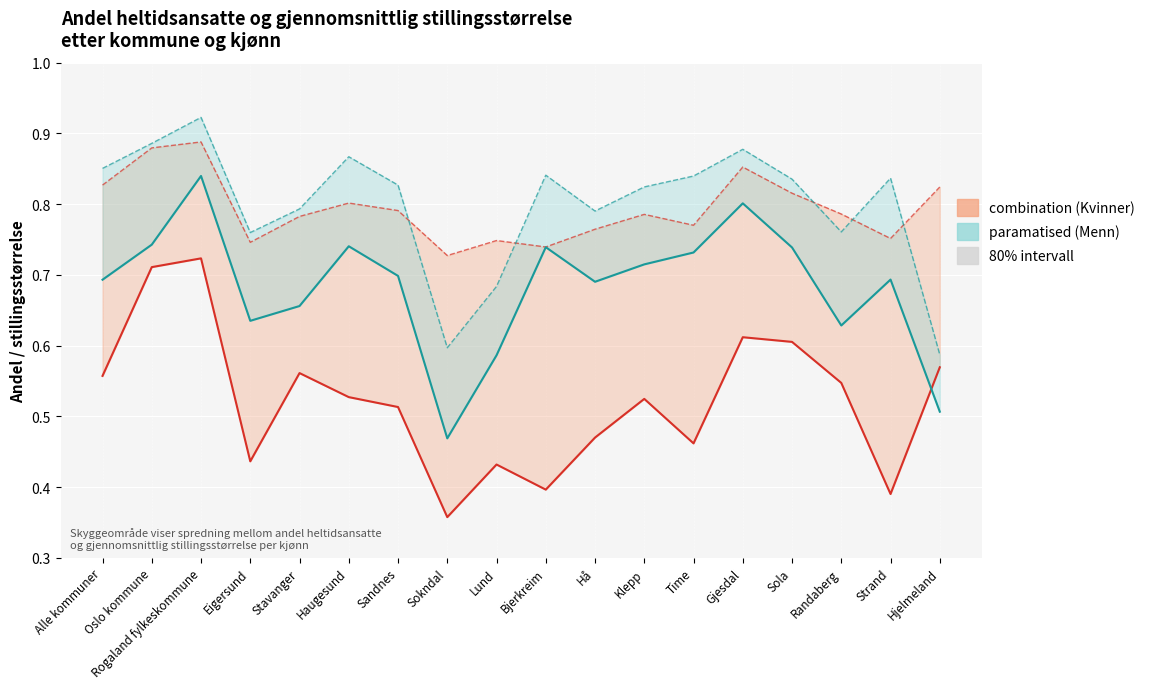

At which label is Kvinner - Gj.snittlig stillingsstørrelse closest to 0?

Sokndal